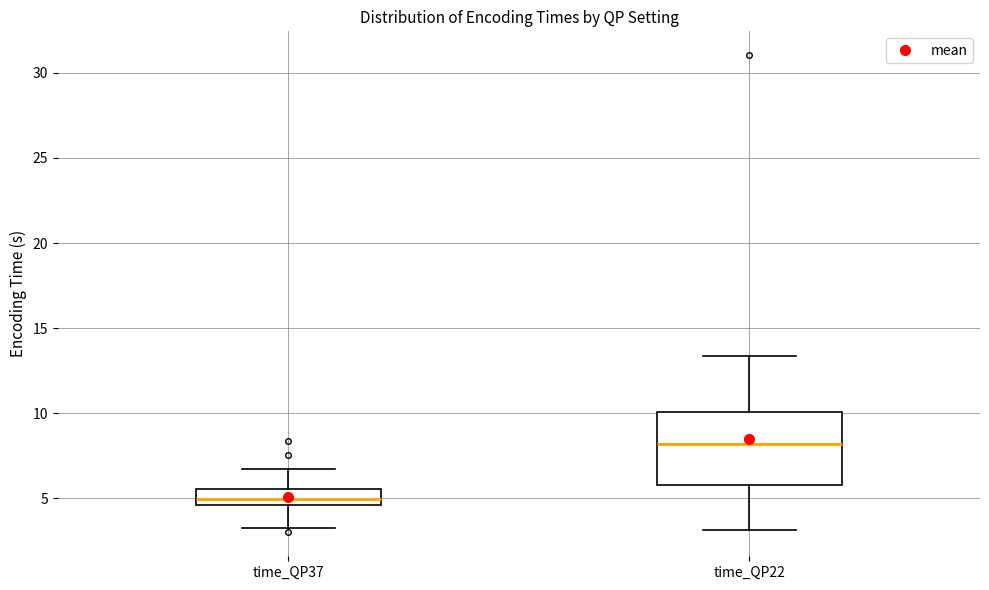

Which box has the lowest median line?

time_QP37